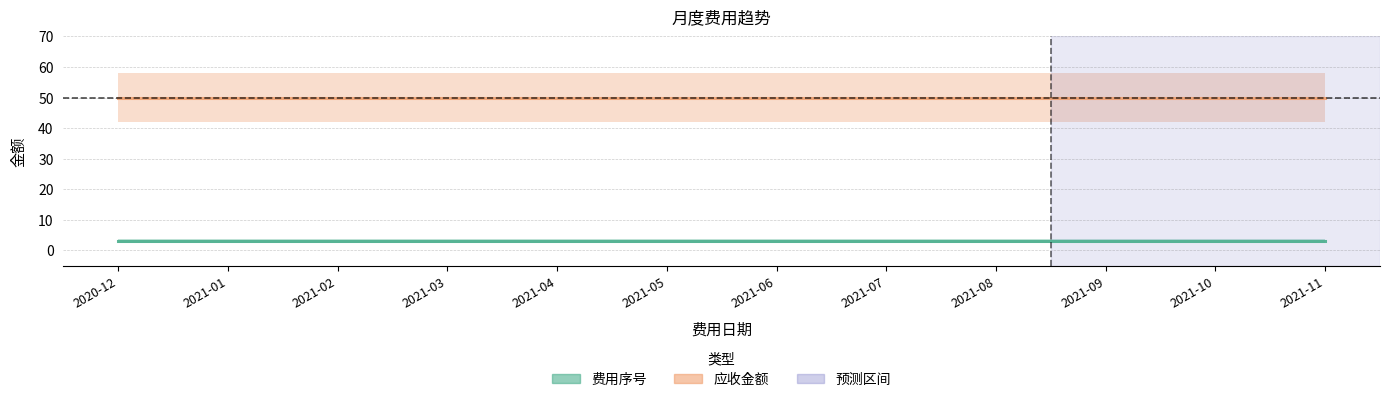

Which series has the largest total across all categories?

应收金额 (中线)